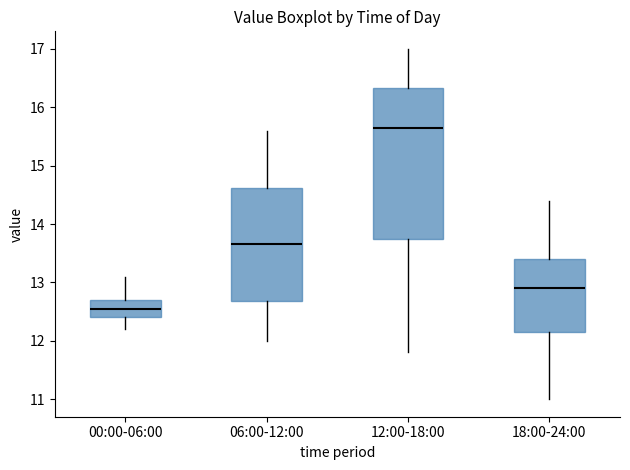

Where does the median line of the box for 18:00-24:00 sit on the y-axis? The values are not printed on the chart, so give them approximately, as read against the axis.

12.9